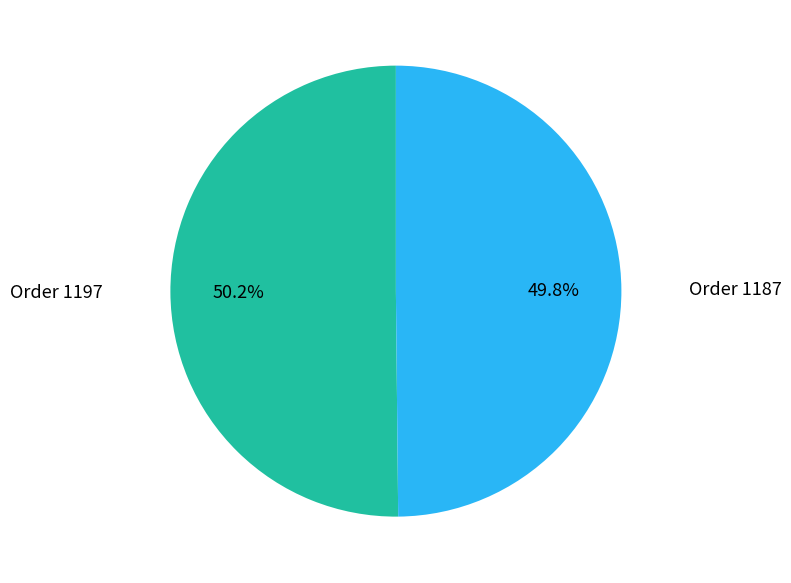

Does any single category account for the majority?

Yes